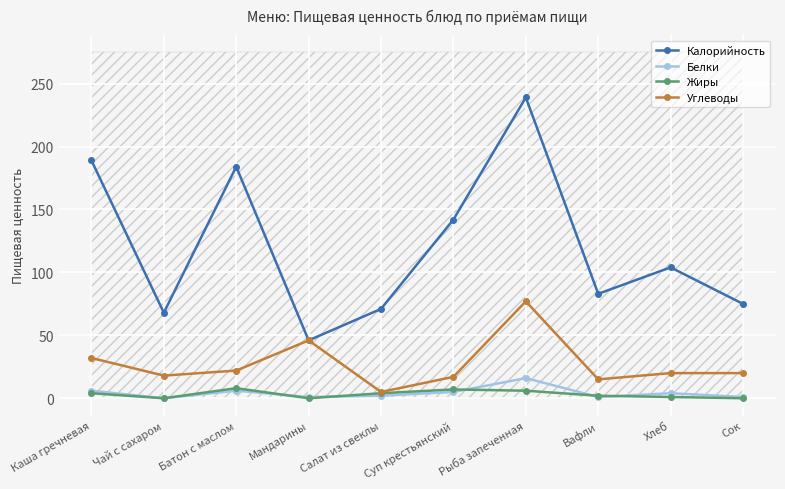

What is the label of the 1st point from the left?

Каша гречневая